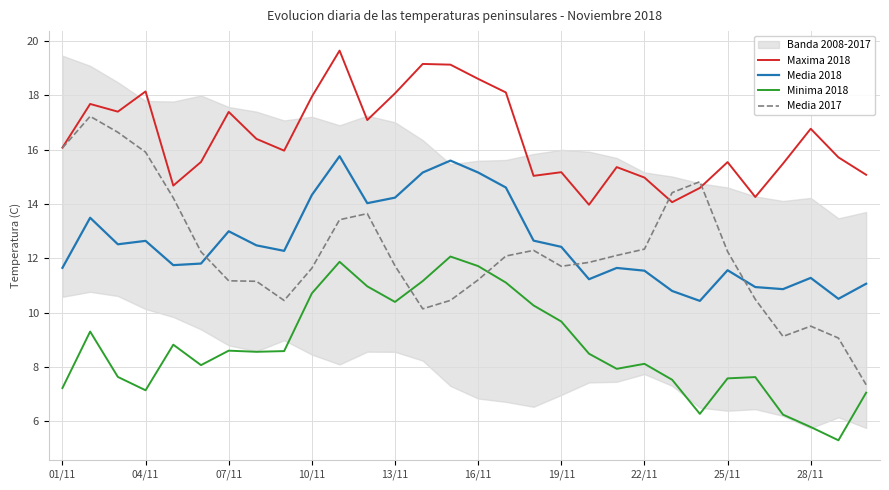

How many values in the Minima 2018 series exceed 8?

18